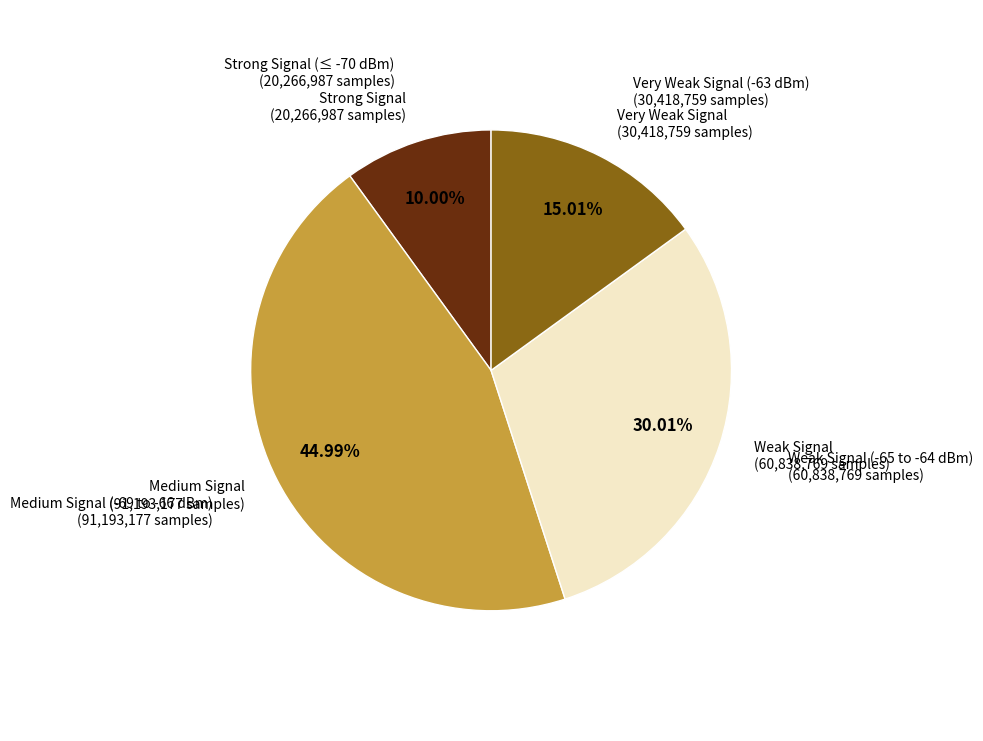

How many segments does this pie chart have?

4